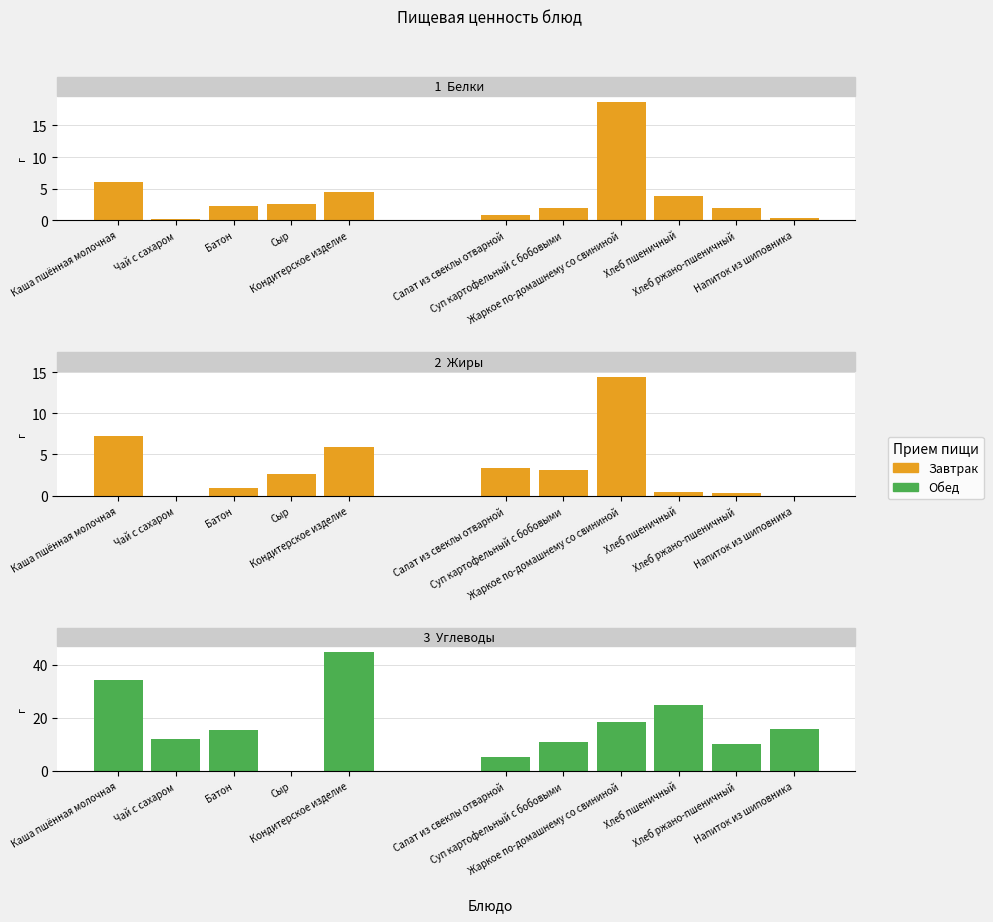

True or false: Углеводы has a value of 15.6 at Напиток из шиповника.

True